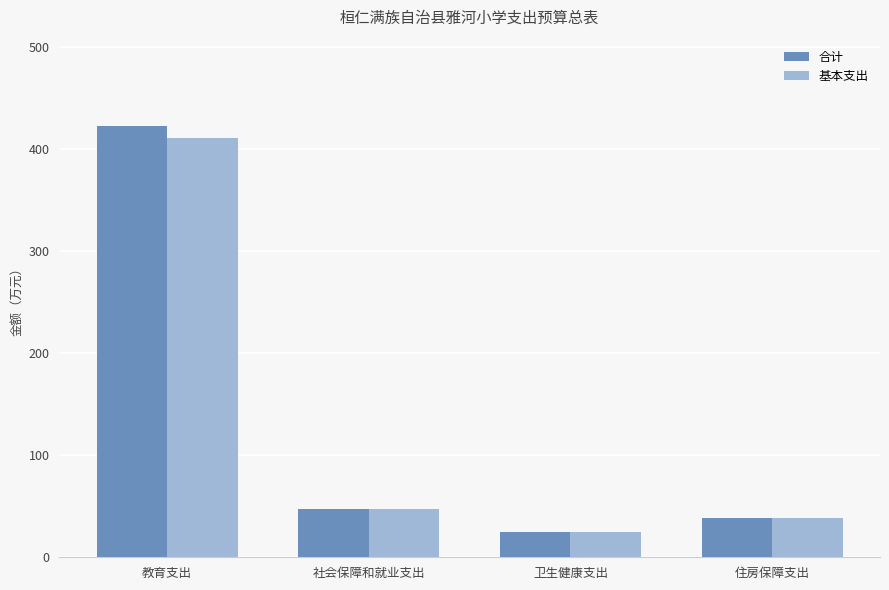

What is the sum of the 合计 values at 社会保障和就业支出 and 住房保障支出?

86.2